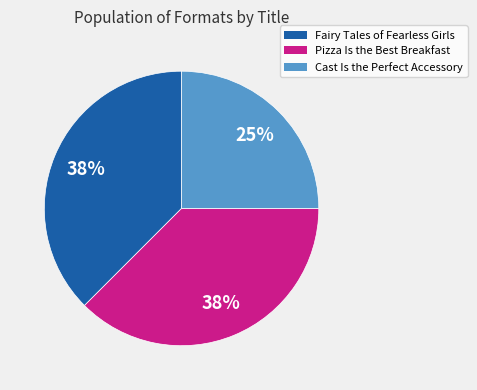

The Pizza Is the Best Breakfast slice represents 25% of the pie. True or false?

False